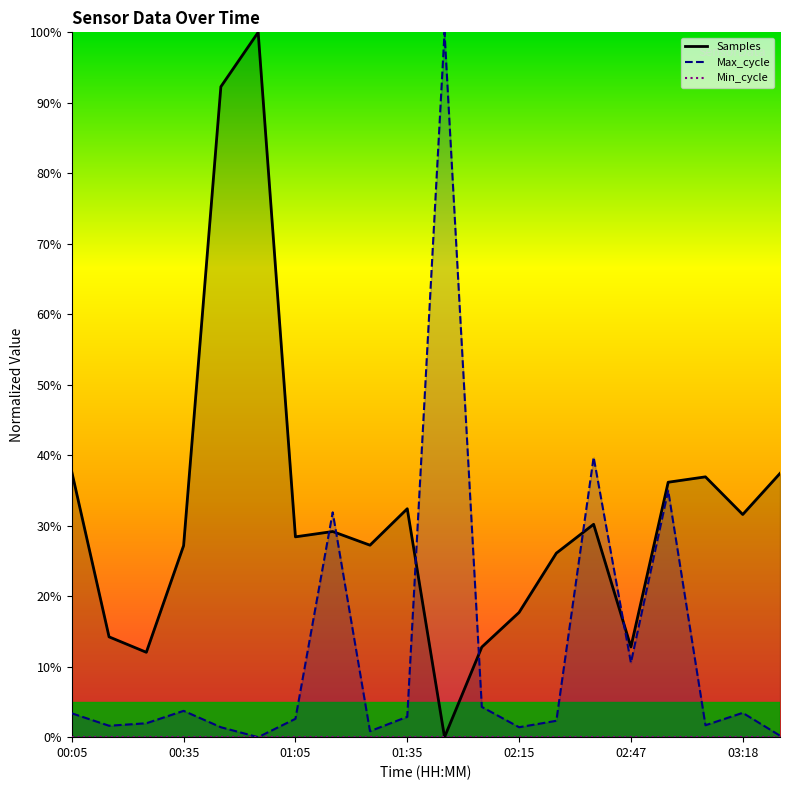

What is the average value of the Max_cycle series?

12.5